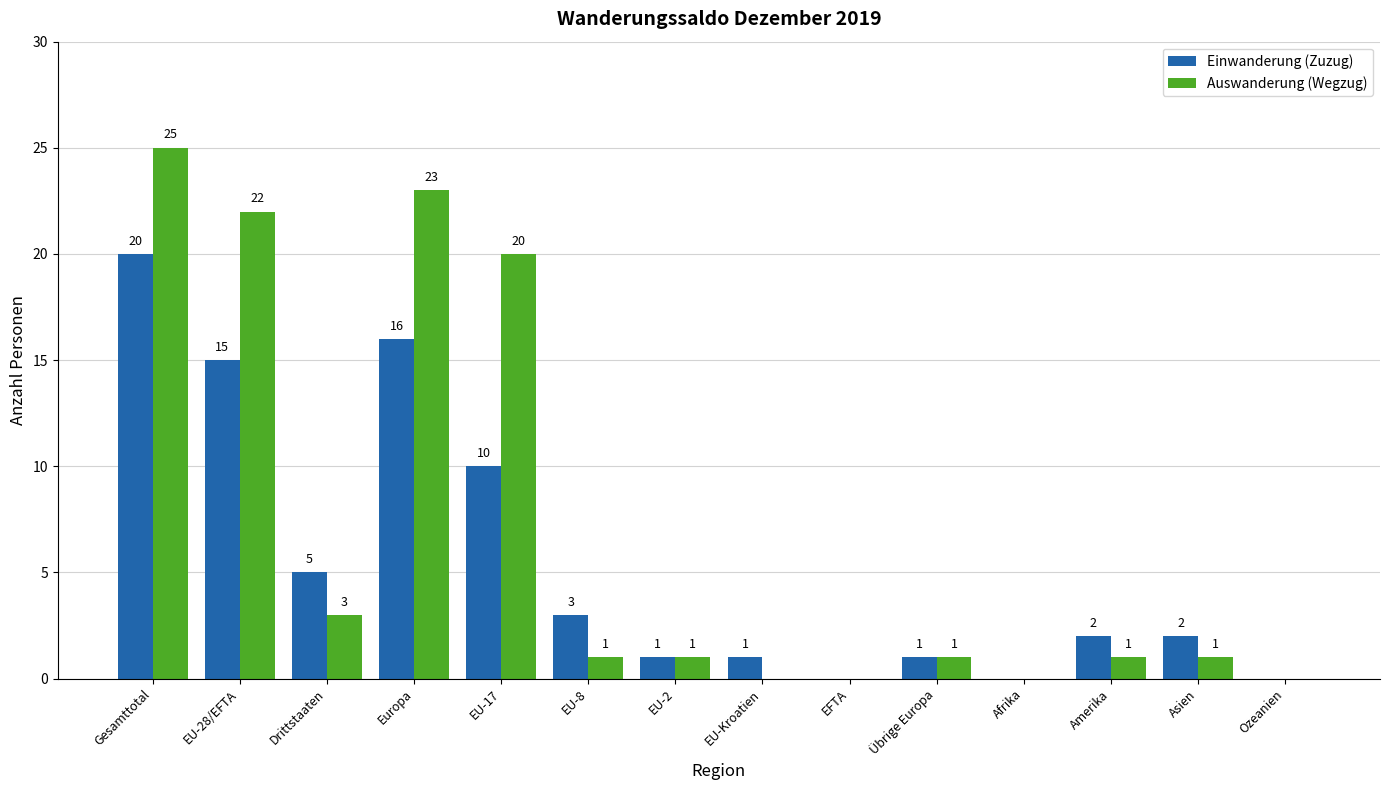

What is the sum of all Auswanderung (Wegzug) values?

98